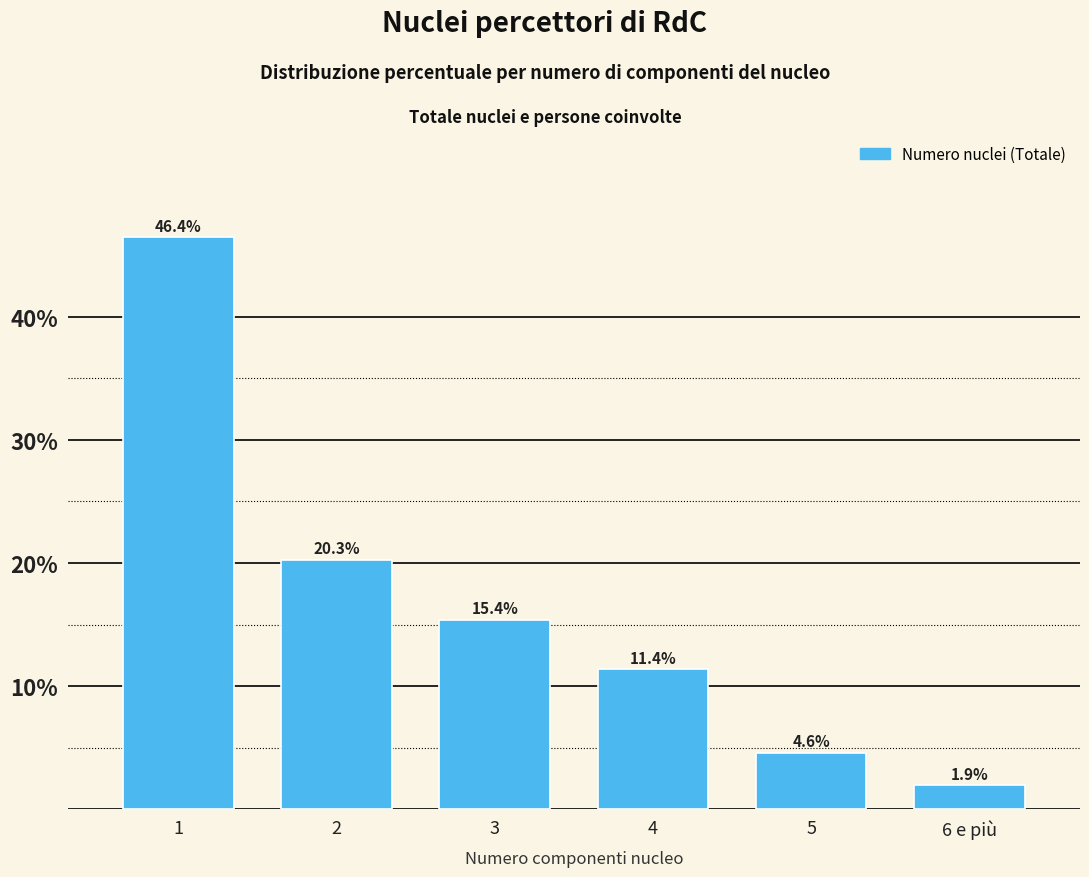

Reading right to left, what are all the values shown in this chart?

6 e più=1.9	5=4.6	4=11.4	3=15.4	2=20.3	1=46.4